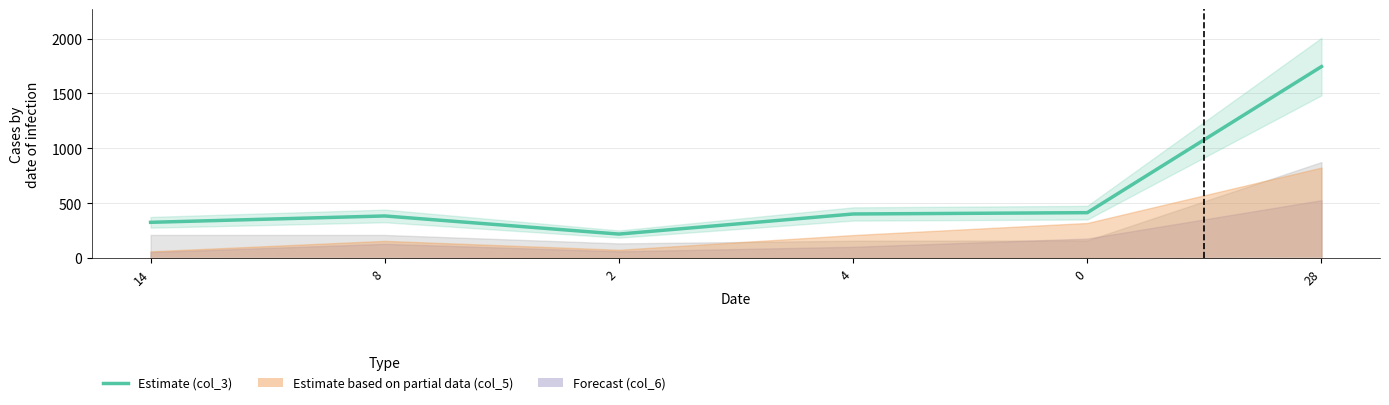

What is the sum of all values?

3490